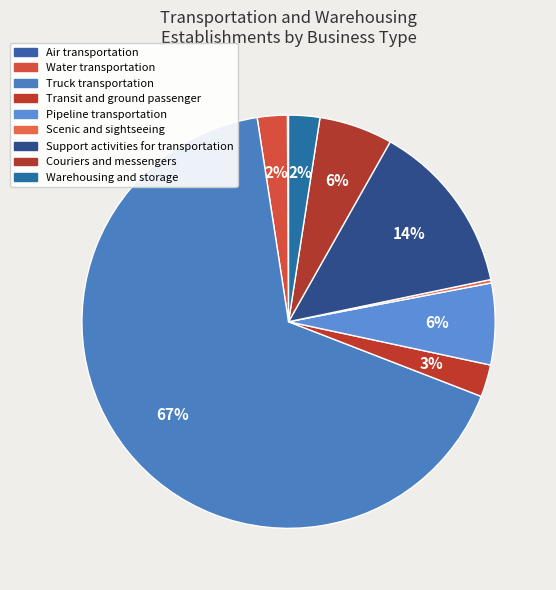

What is the smallest slice in the pie chart?

Air transportation